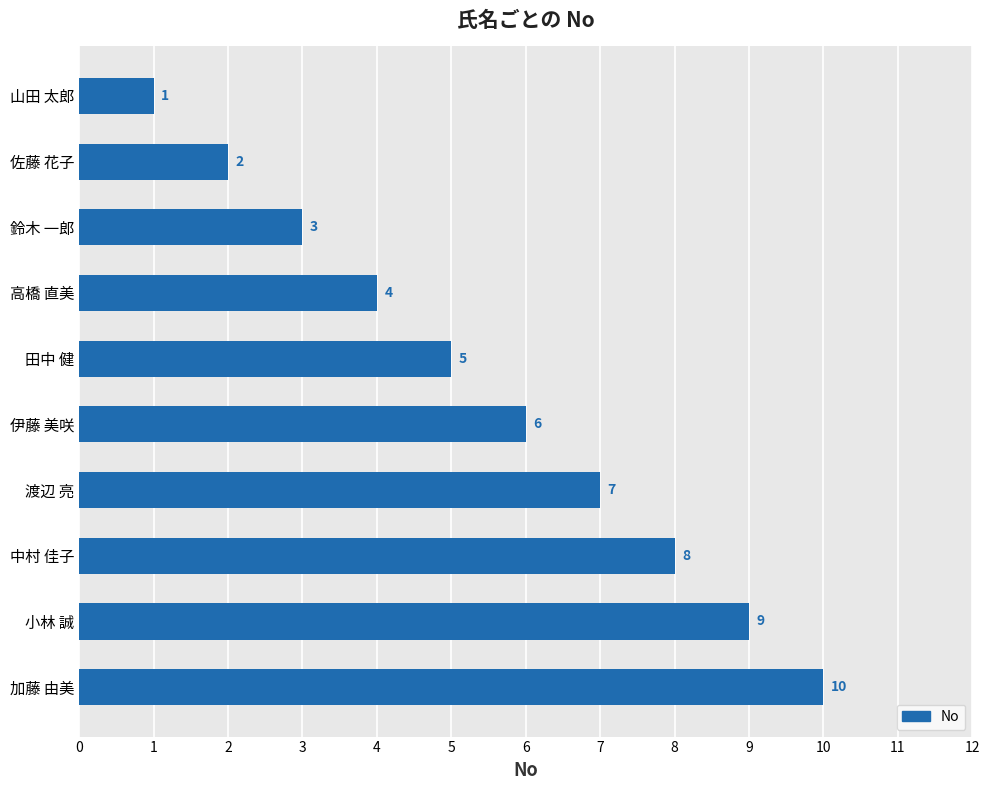

How many values are below 6?

5